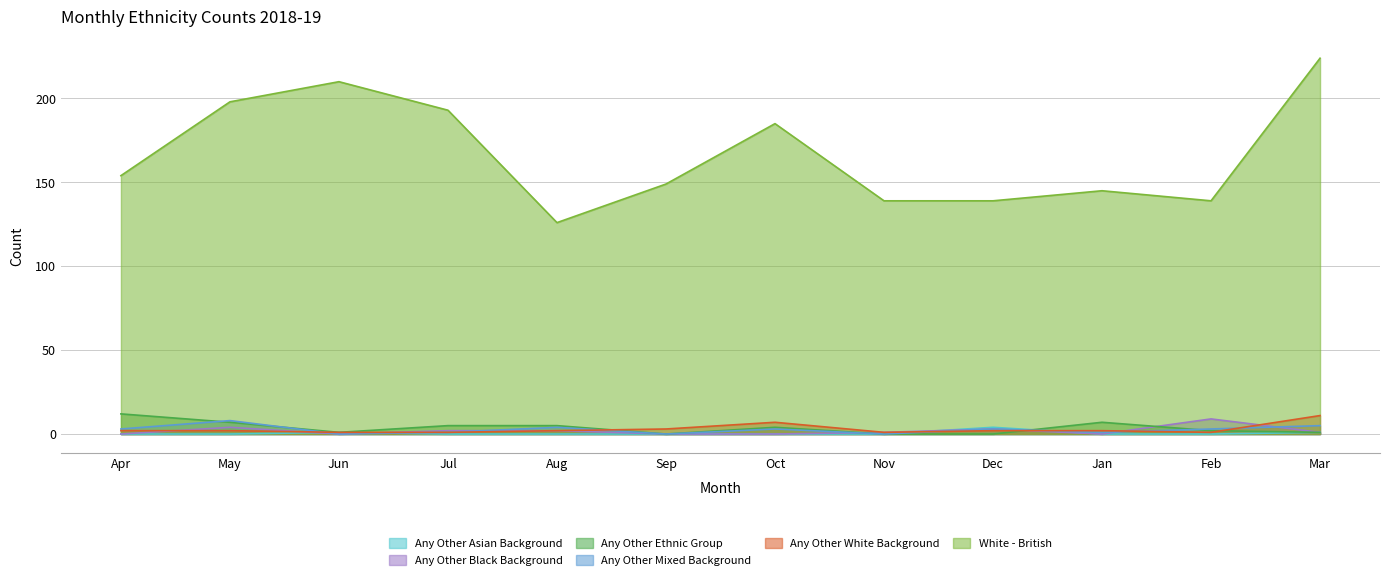

Reading right to left, extract all data points from this chart.

Any Other Asian Background: Mar=1	Feb=0	Jan=0	Dec=4	Nov=0	Oct=0	Sep=0	Aug=0	Jul=0	Jun=1	May=0	Apr=0
Any Other Black Background: Mar=1	Feb=9	Jan=0	Dec=3	Nov=1	Oct=0	Sep=0	Aug=2	Jul=2	Jun=0	May=4	Apr=0
Any Other Ethnic Group: Mar=1	Feb=2	Jan=7	Dec=0	Nov=0	Oct=4	Sep=0	Aug=5	Jul=5	Jun=1	May=7	Apr=12
Any Other Mixed Background: Mar=5	Feb=3	Jan=1	Dec=3	Nov=0	Oct=3	Sep=0	Aug=4	Jul=1	Jun=0	May=8	Apr=3
Any Other White Background: Mar=11	Feb=1	Jan=2	Dec=2	Nov=1	Oct=7	Sep=3	Aug=2	Jul=1	Jun=1	May=2	Apr=2
White - British: Mar=224	Feb=139	Jan=145	Dec=139	Nov=139	Oct=185	Sep=149	Aug=126	Jul=193	Jun=210	May=198	Apr=154